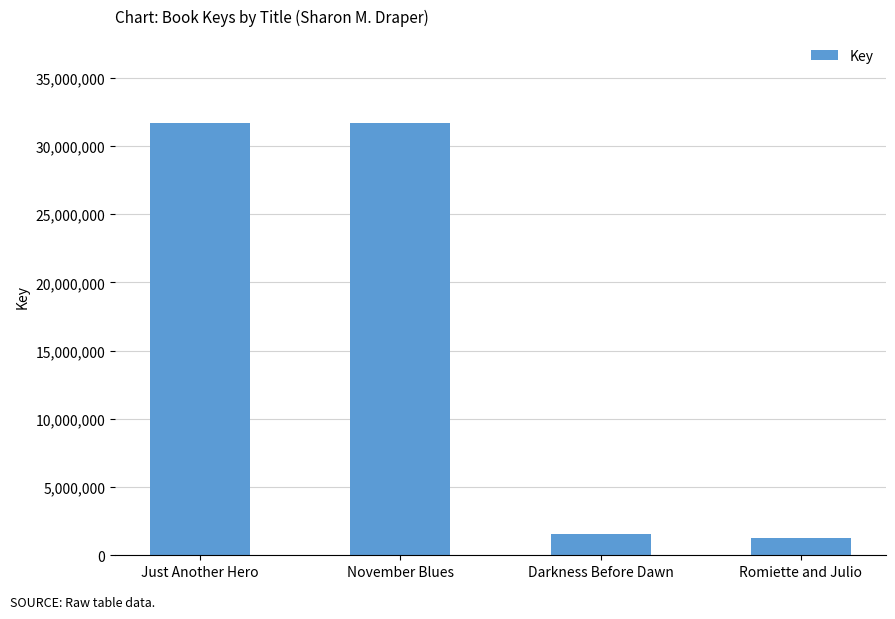

The value at Darkness Before Dawn is 1523915. True or false?

True